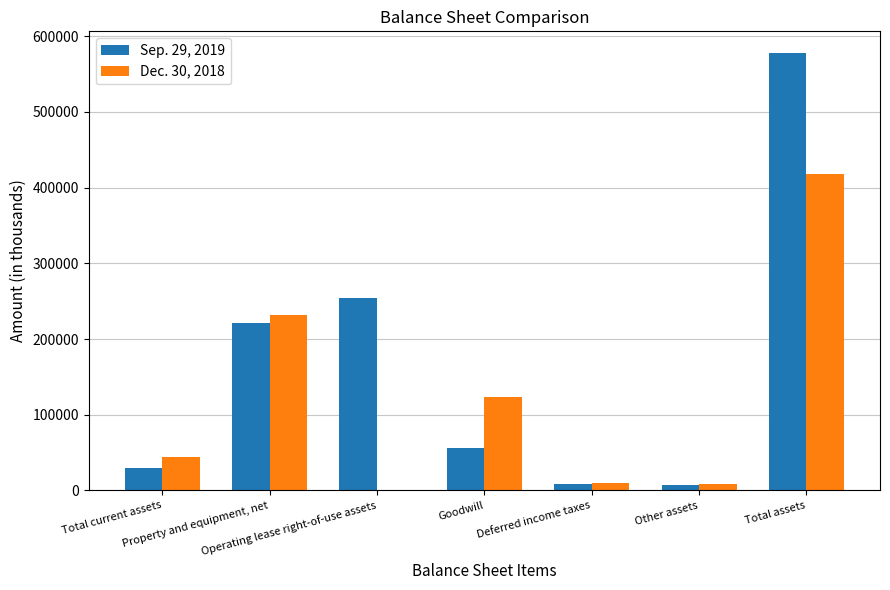

What is the sum of the Sep. 29, 2019 values at Other assets and Total current assets?

37481